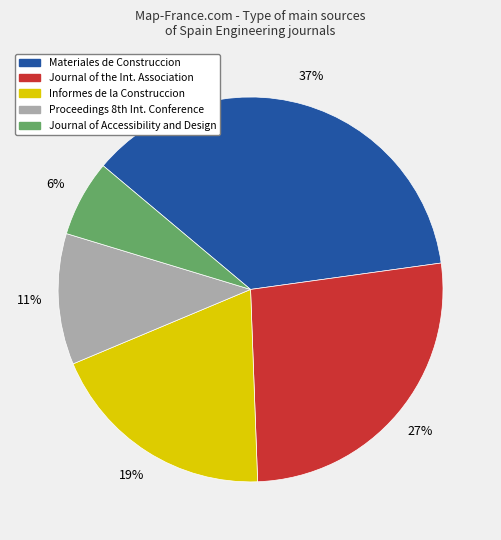

Count the number of slices in the pie.

5